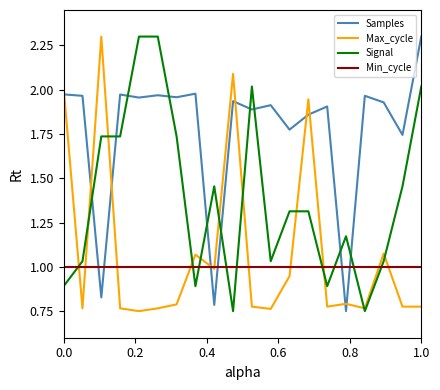

What is the maximum value shown in the chart?

2.3